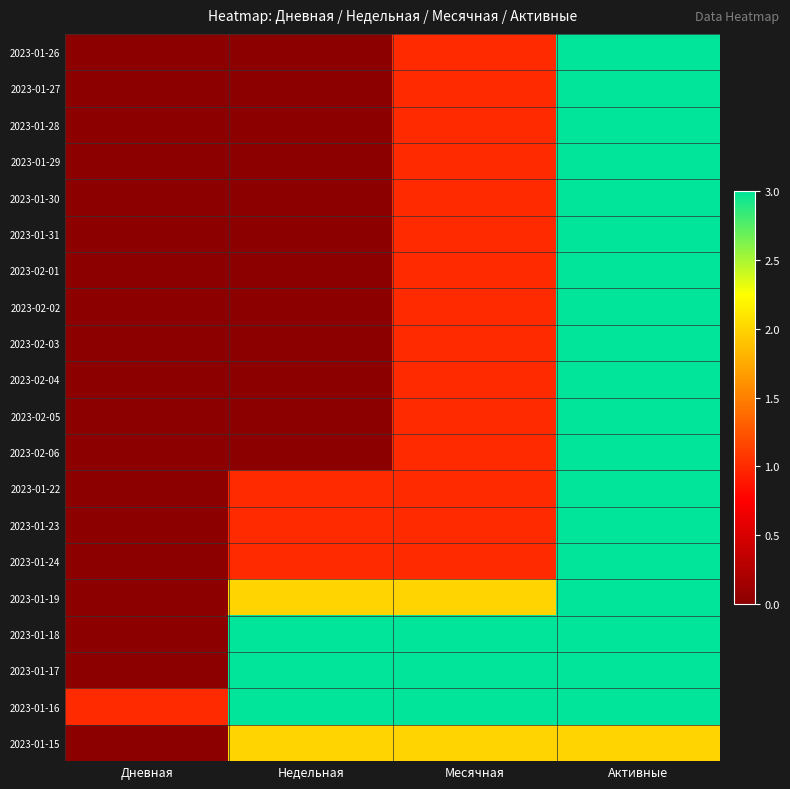

Reading left to right, list all the values displayed in this chart.

2023-01-26: Дневная=0	Недельная=0	Месячная=1	Активные=3
2023-01-27: Дневная=0	Недельная=0	Месячная=1	Активные=3
2023-01-28: Дневная=0	Недельная=0	Месячная=1	Активные=3
2023-01-29: Дневная=0	Недельная=0	Месячная=1	Активные=3
2023-01-30: Дневная=0	Недельная=0	Месячная=1	Активные=3
2023-01-31: Дневная=0	Недельная=0	Месячная=1	Активные=3
2023-02-01: Дневная=0	Недельная=0	Месячная=1	Активные=3
2023-02-02: Дневная=0	Недельная=0	Месячная=1	Активные=3
2023-02-03: Дневная=0	Недельная=0	Месячная=1	Активные=3
2023-02-04: Дневная=0	Недельная=0	Месячная=1	Активные=3
2023-02-05: Дневная=0	Недельная=0	Месячная=1	Активные=3
2023-02-06: Дневная=0	Недельная=0	Месячная=1	Активные=3
2023-01-22: Дневная=0	Недельная=1	Месячная=1	Активные=3
2023-01-23: Дневная=0	Недельная=1	Месячная=1	Активные=3
2023-01-24: Дневная=0	Недельная=1	Месячная=1	Активные=3
2023-01-19: Дневная=0	Недельная=2	Месячная=2	Активные=3
2023-01-18: Дневная=0	Недельная=3	Месячная=3	Активные=3
2023-01-17: Дневная=0	Недельная=3	Месячная=3	Активные=3
2023-01-16: Дневная=1	Недельная=3	Месячная=3	Активные=3
2023-01-15: Дневная=0	Недельная=2	Месячная=2	Активные=2